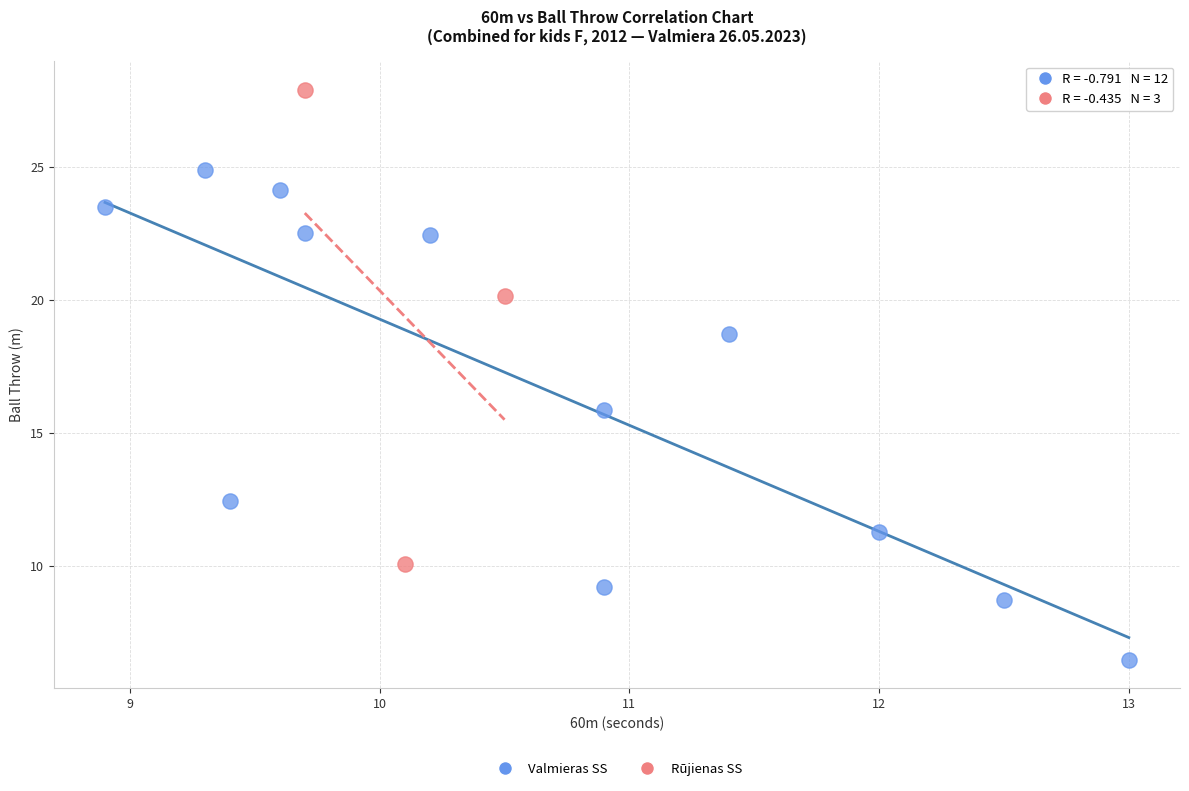

Which series contains the highest Y value?

Rūjienas SS